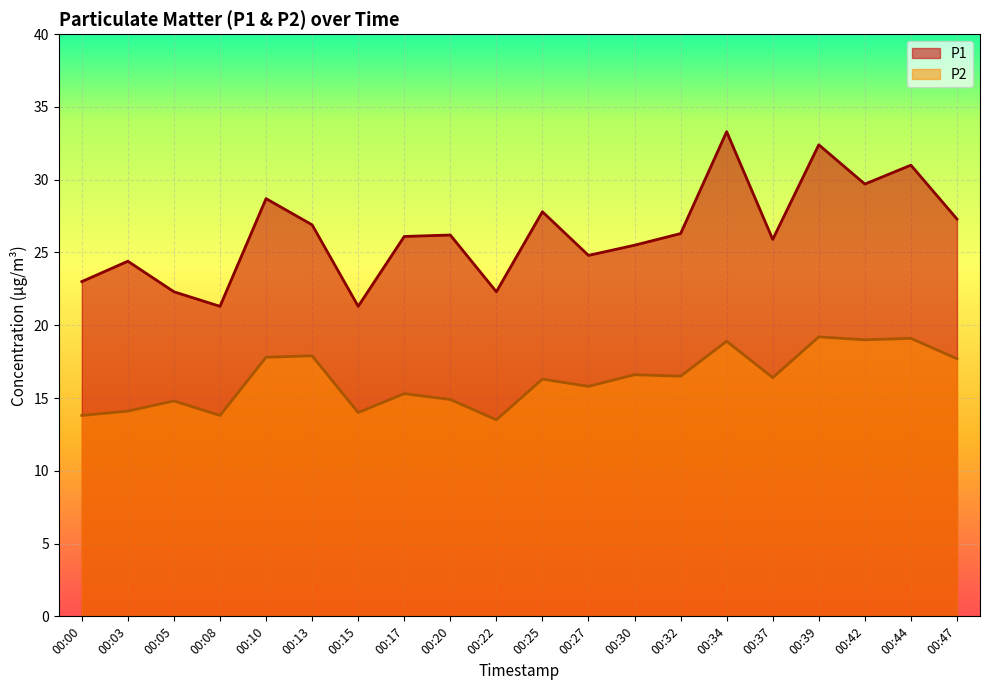

How many lines are shown in the chart?

2